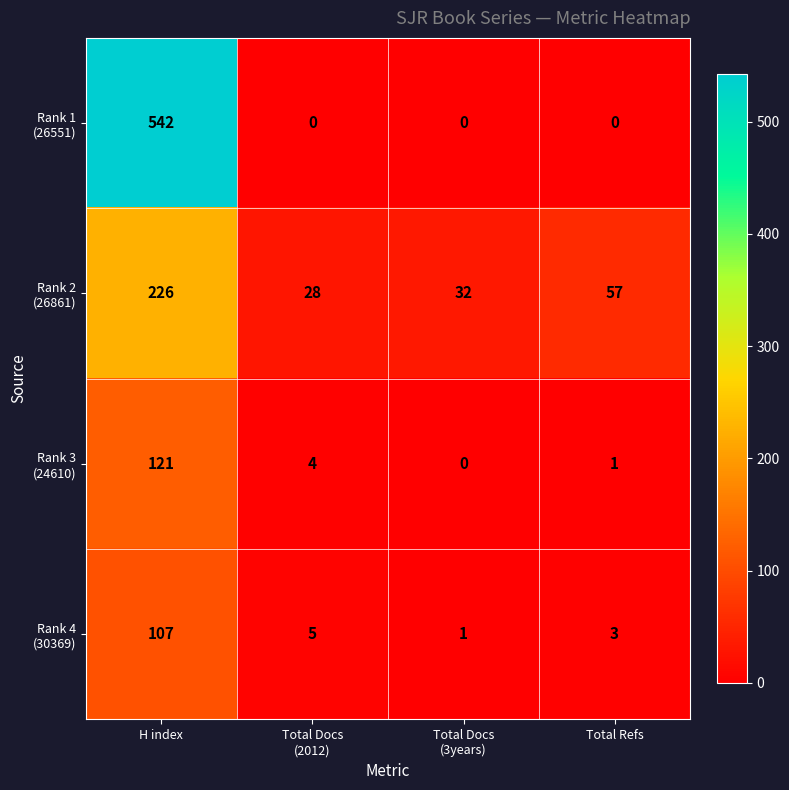

What is the maximum value shown in the chart?

542